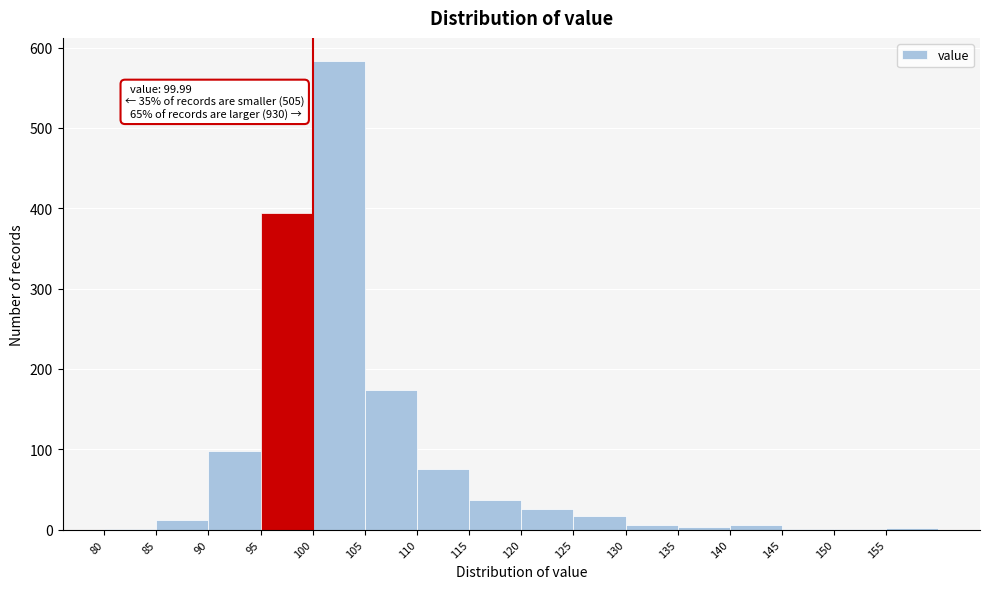

Over which range of the x-axis is the bar tallest?

100 to 105